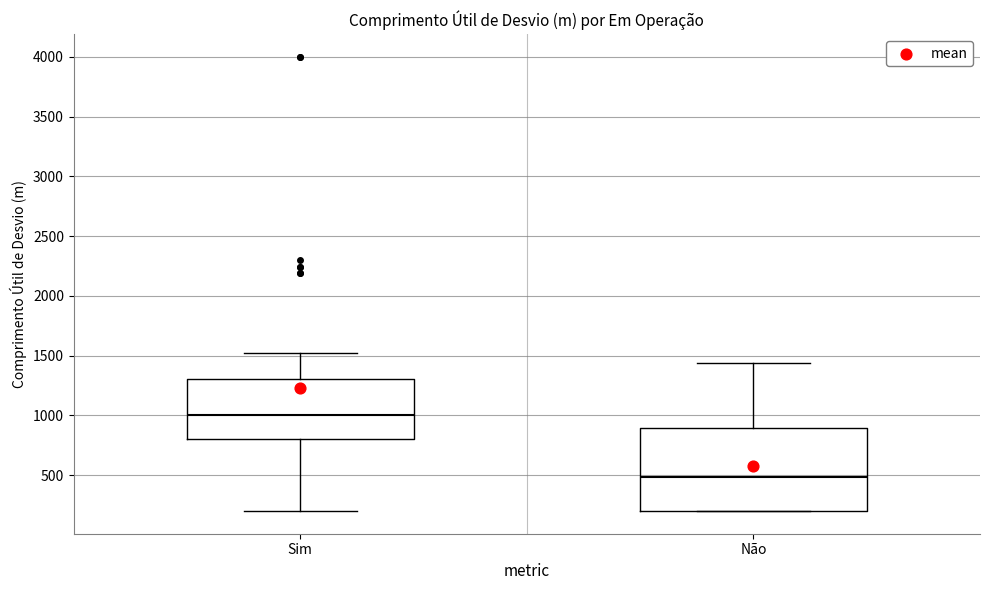

Which box is the tallest, from its lower edge to its upper edge?

Não